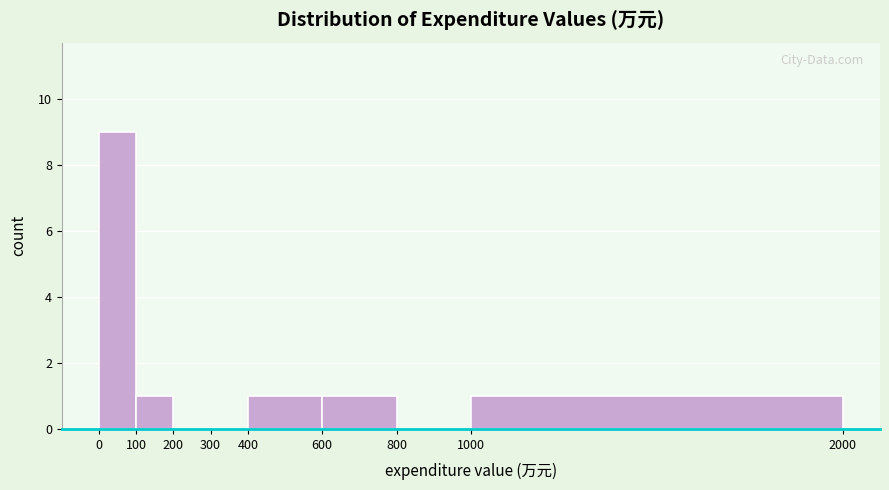

Reading left to right, list every bar in this chart as the range it spans on the x-axis followed by its height. The values are not printed on the chart, so give them approximately, as read against the axis.

0 to 100: 9
100 to 200: 1
200 to 300: 0
300 to 400: 0
400 to 600: 1
600 to 800: 1
800 to 1000: 0
1000 to 2000: 1